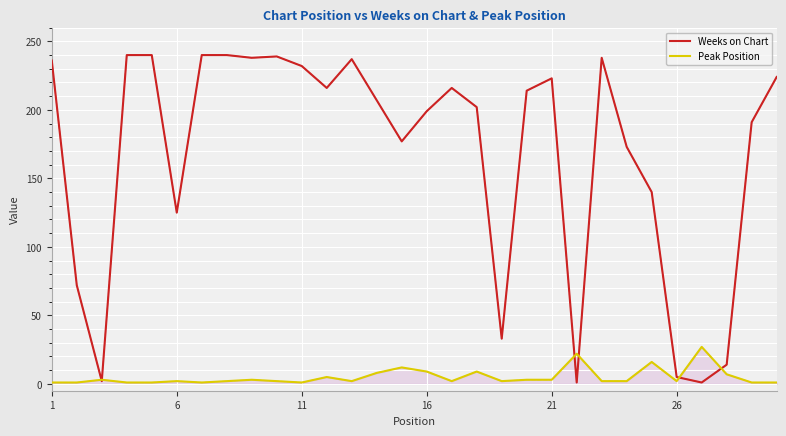

Which series ends up on top after the final intersection of Peak Position and Weeks on Chart?

Weeks on Chart